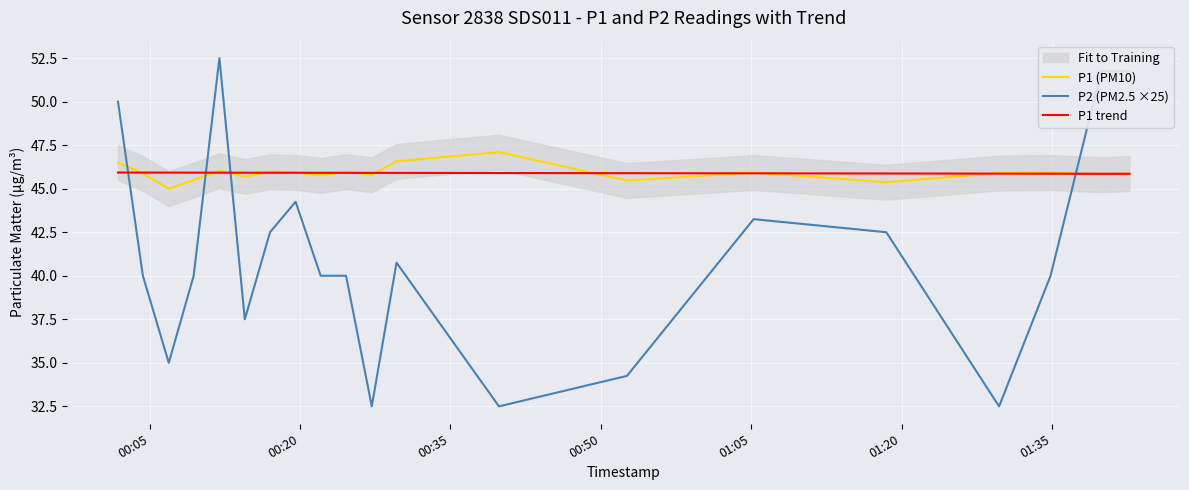

Which series ends up on top after the final intersection of P2 (PM2.5 ×25) and P1 trend?

P2 (PM2.5 ×25)